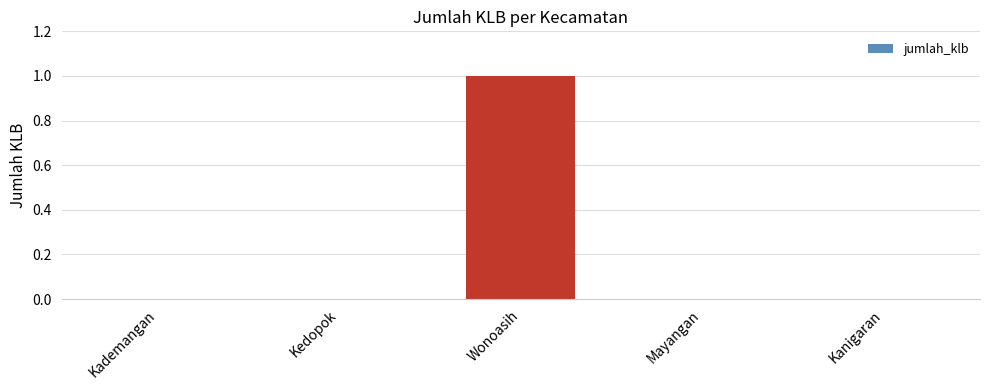

How many data points does each series have?

5